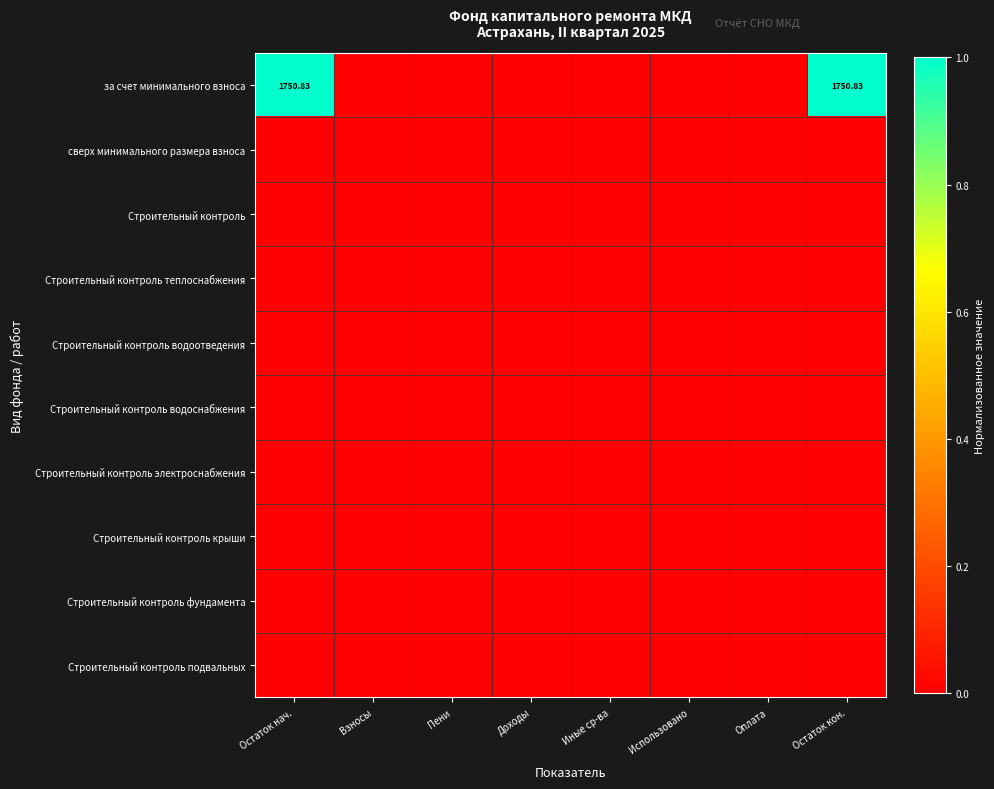

Which category has the highest value in the за счет минимального взноса series?

Остаток нач.